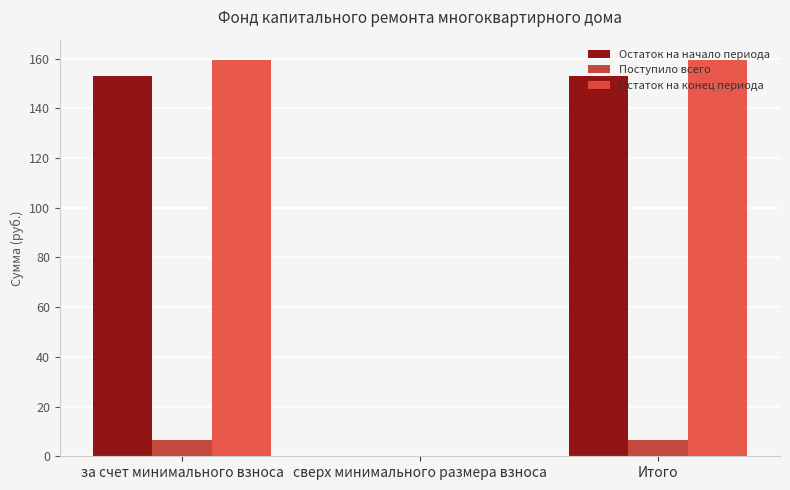

Reading right to left, what are all the values shown in this chart?

Остаток на начало периода: 153.2	0.0	153.2
Поступило всего: 6.5	0.0	6.5
Остаток на конец периода: 159.7	0.0	159.7